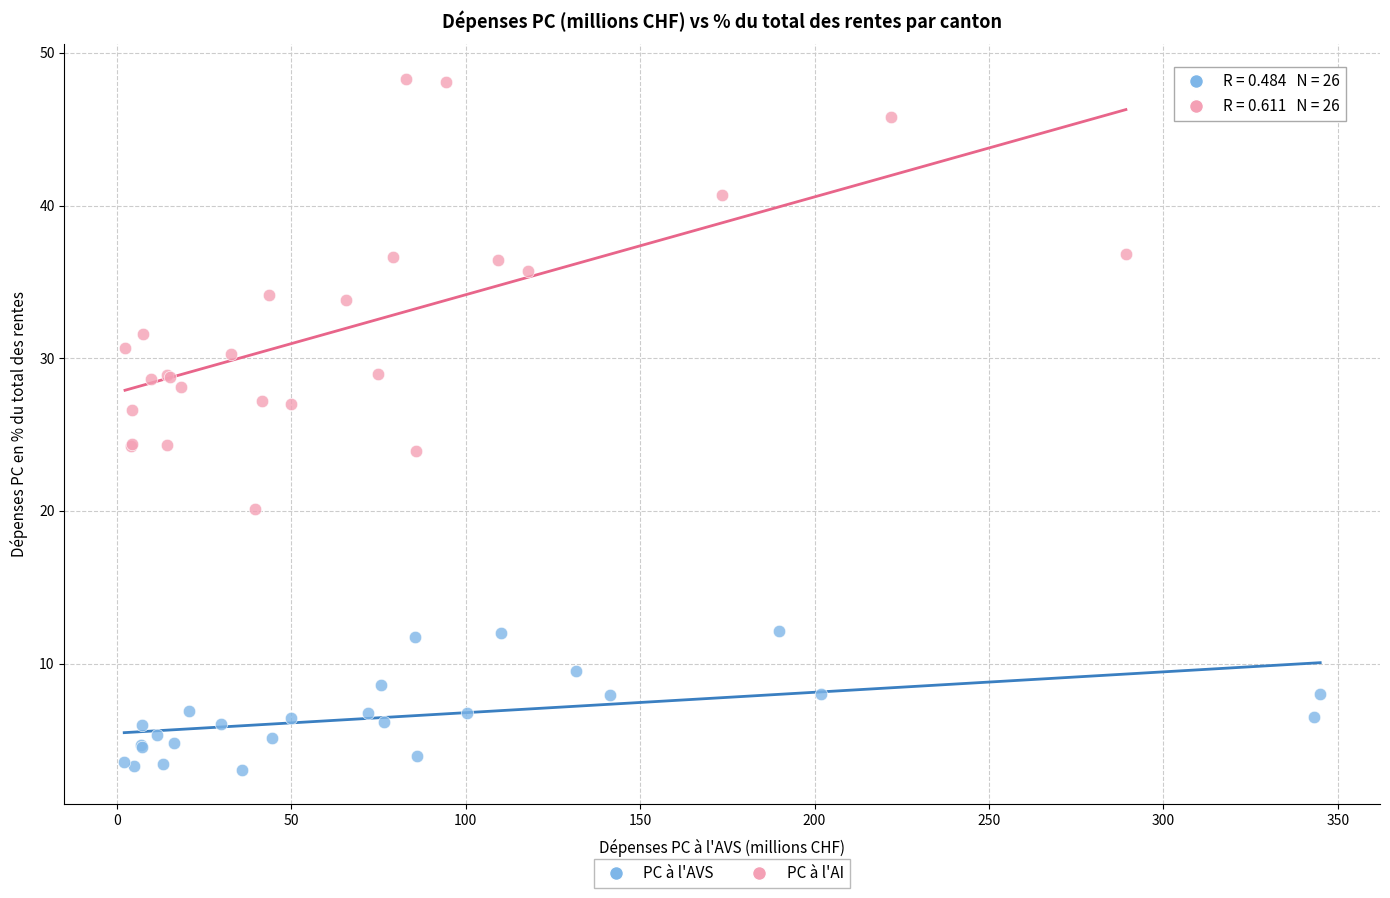

Which series contains the highest Y value?

PC à l'AI